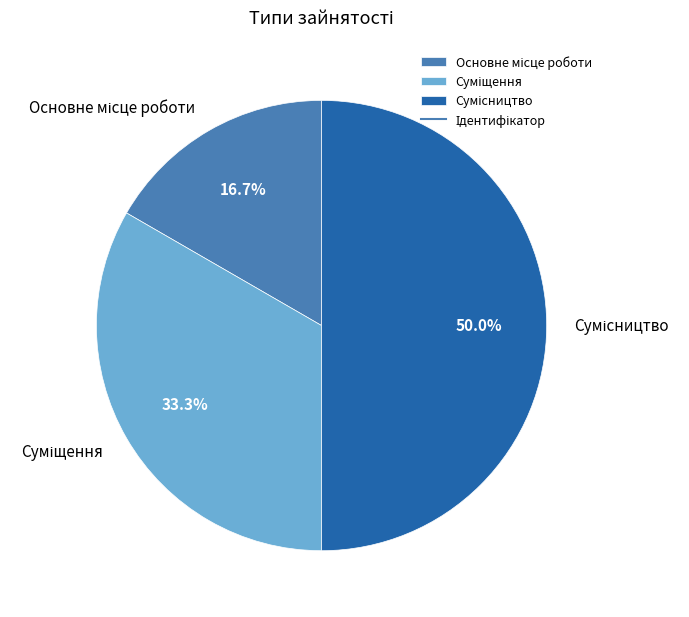

Is Основне місце роботи the majority of the pie?

No